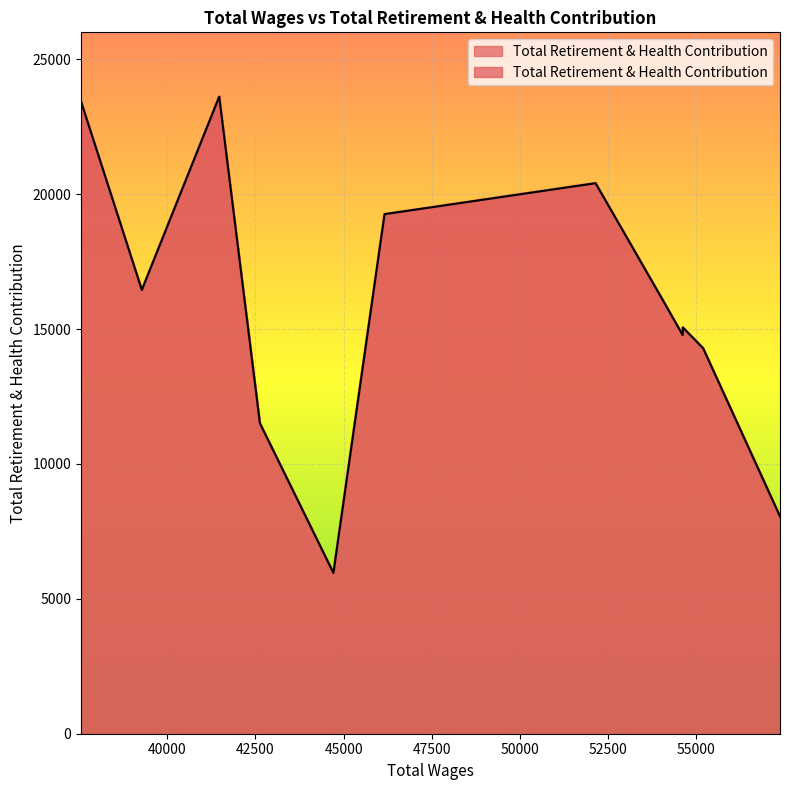

How many data points does each series have?

12